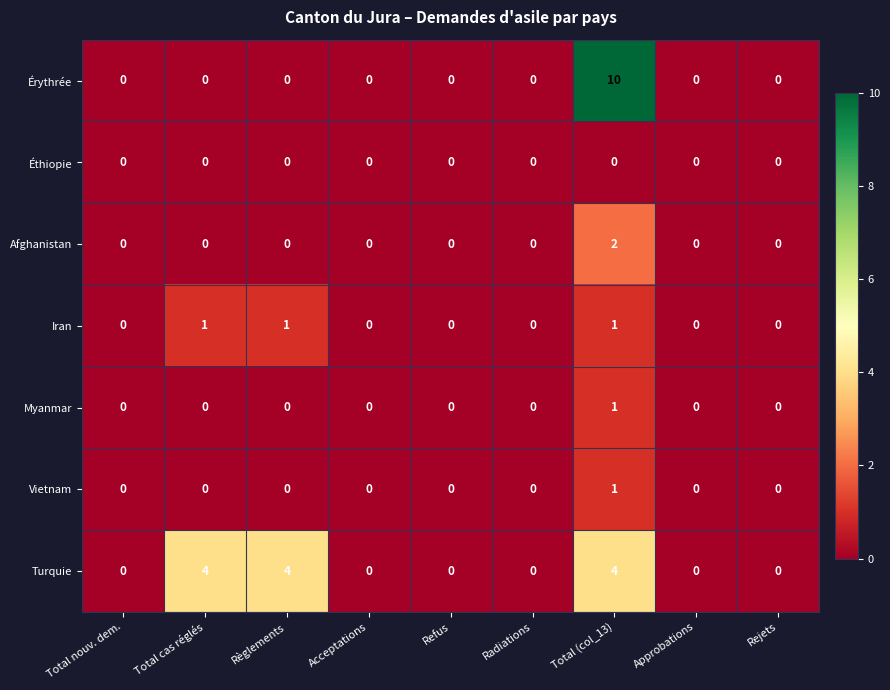

Which series has the largest total across all categories?

Turquie